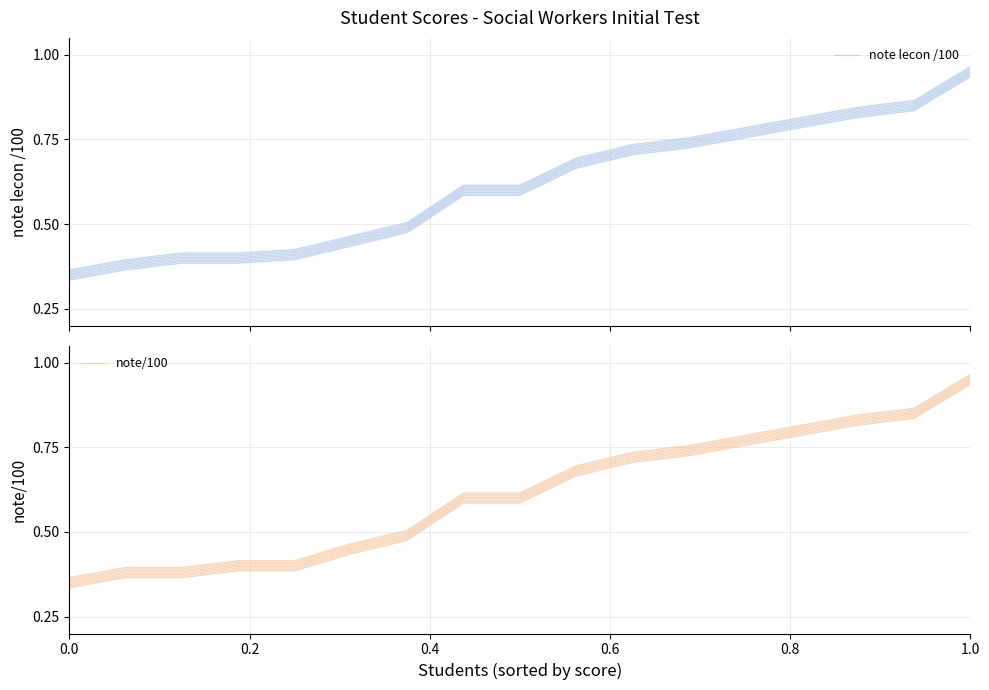

True or false: note lecon /100 has more than 1 points higher than both neighbors.

False